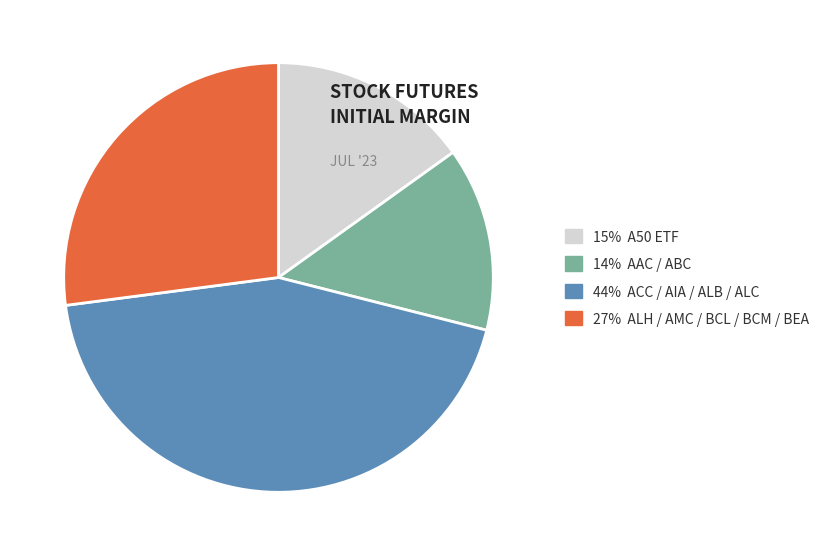

Does any single category account for the majority?

No